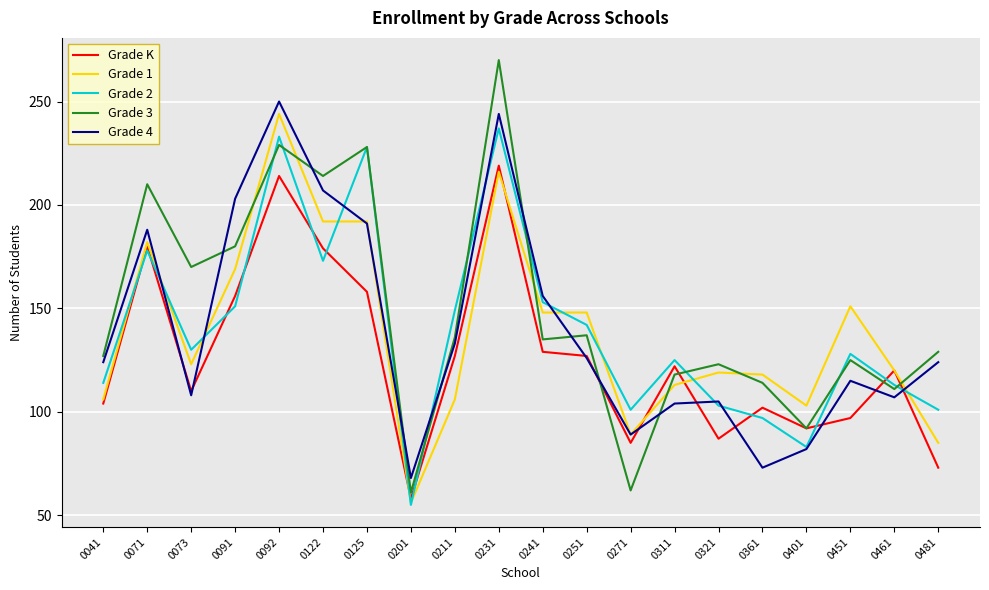

True or false: Grade 1 and Grade K intersect in this chart.

True